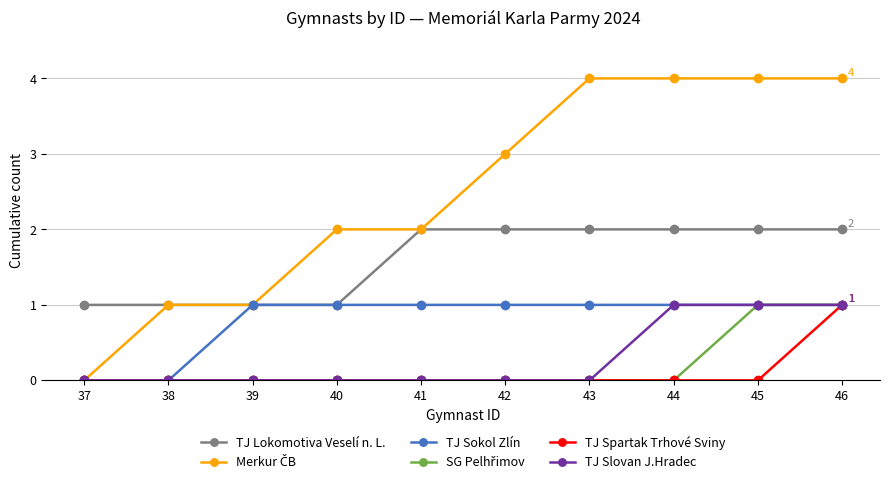

Does the chart have visible grid lines?

Yes